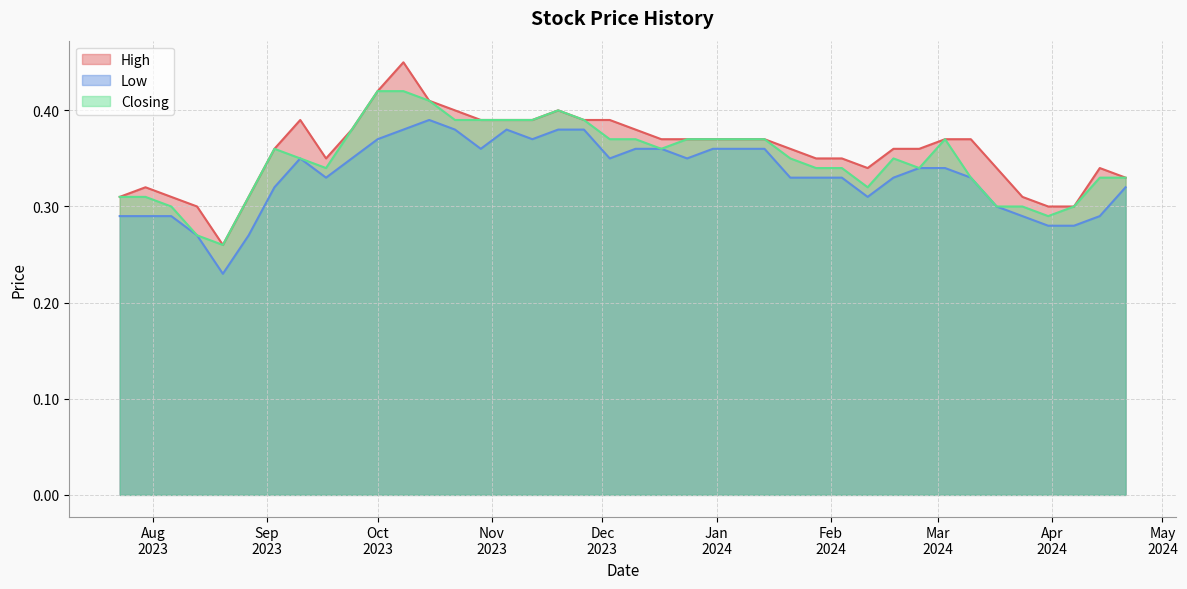

The value of Low at 04/02/2024 is 0.2. True or false?

False